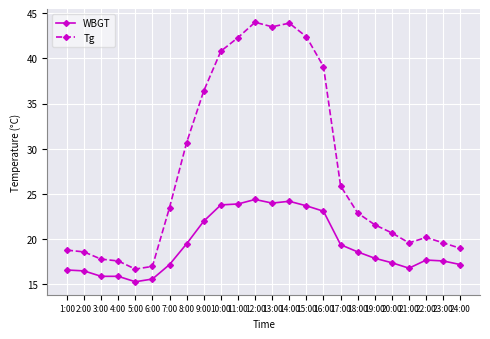

How many values in the Tg series are below 22?

12